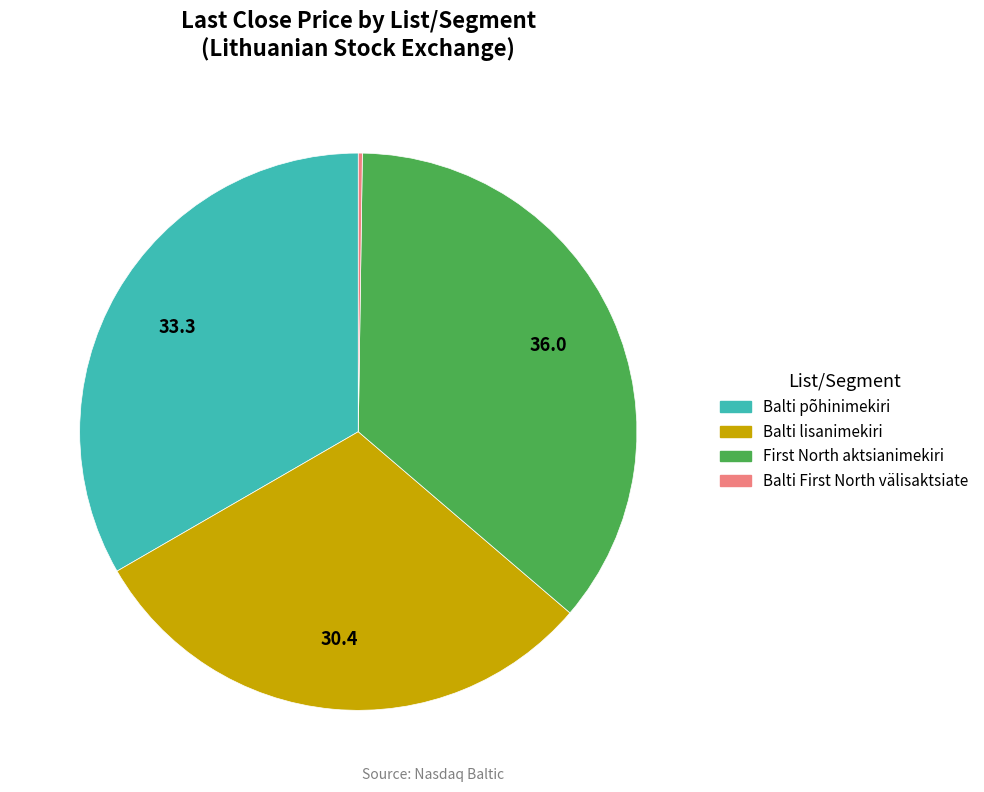

Which slice is the largest?

First North aktsianimekiri